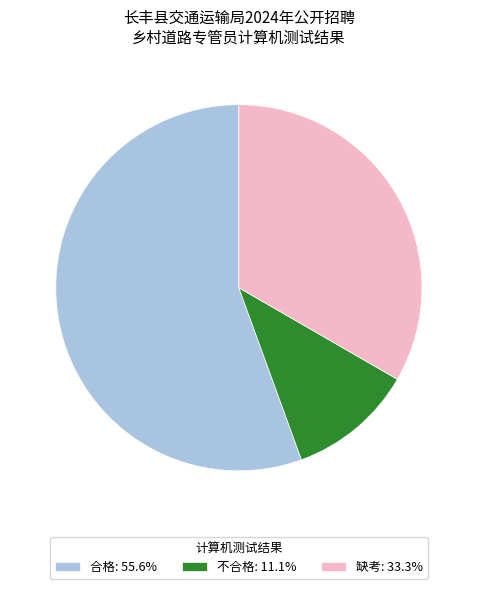

What is the ratio of the value at 缺考: 33.3% to the value at 合格: 55.6%?

0.6